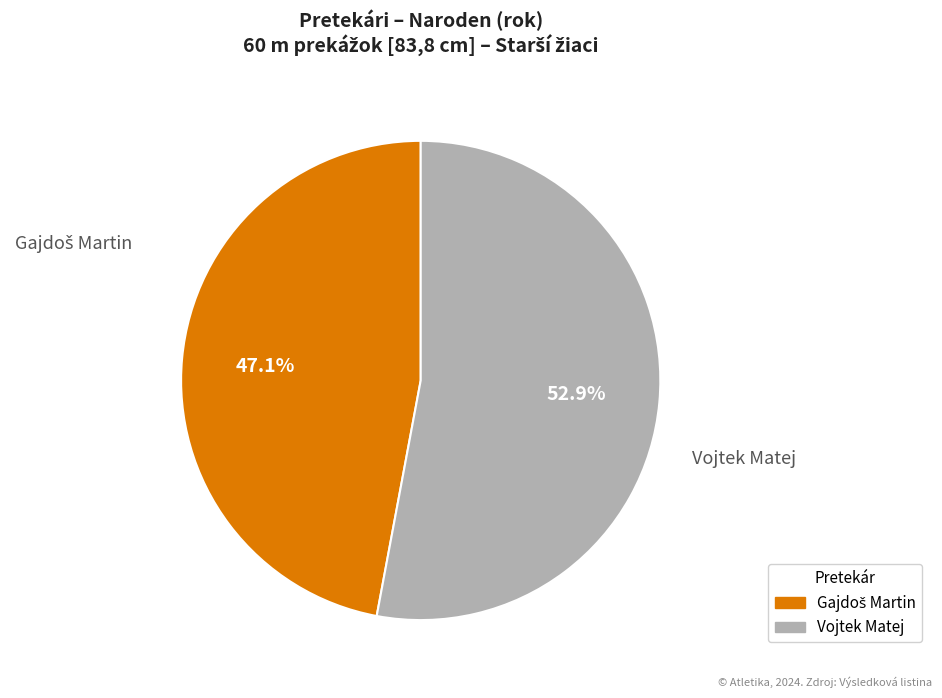

Does any single category account for the majority?

Yes